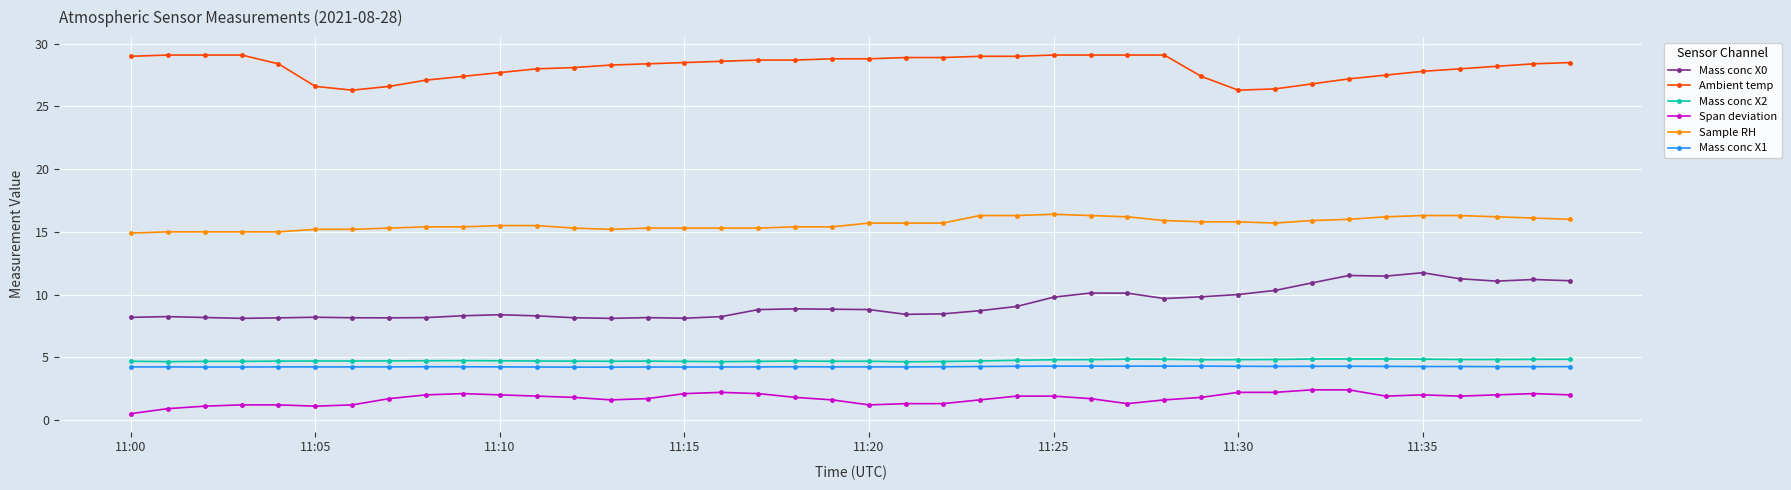

Which series has the largest total across all categories?

Ambient temp